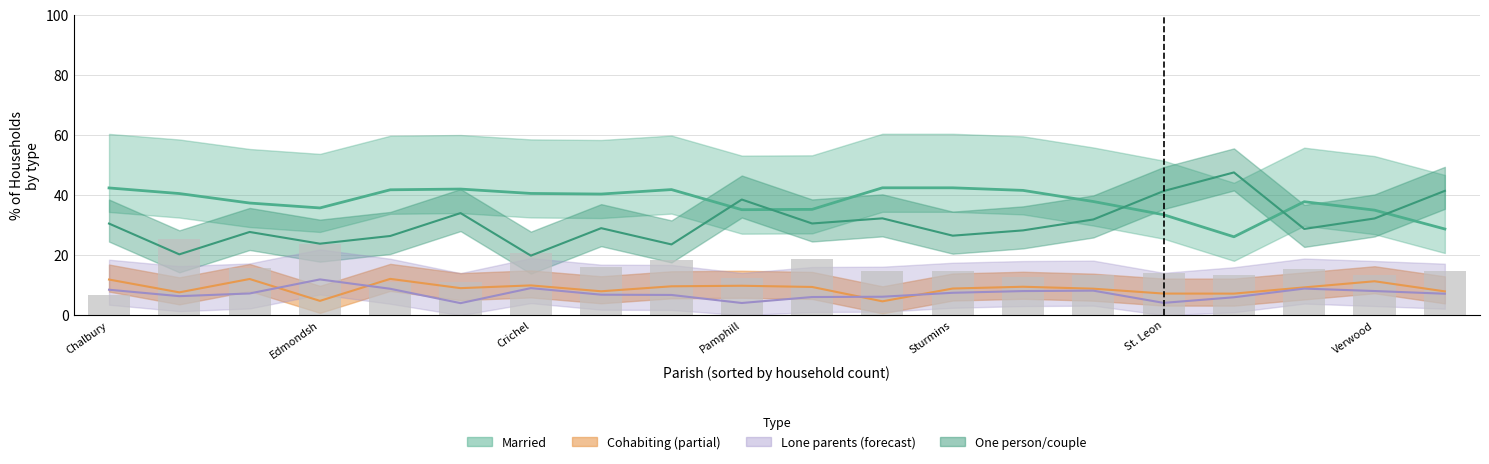

What is the label of the 15th bar from the right?

Cranborne